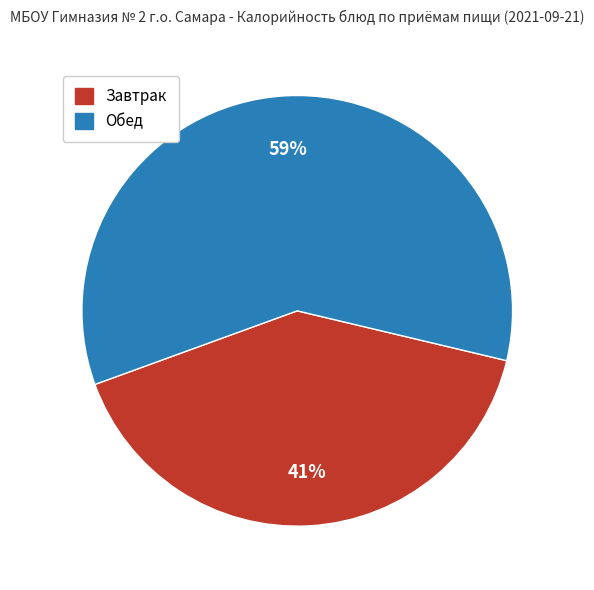

How many slices are in this pie chart?

2